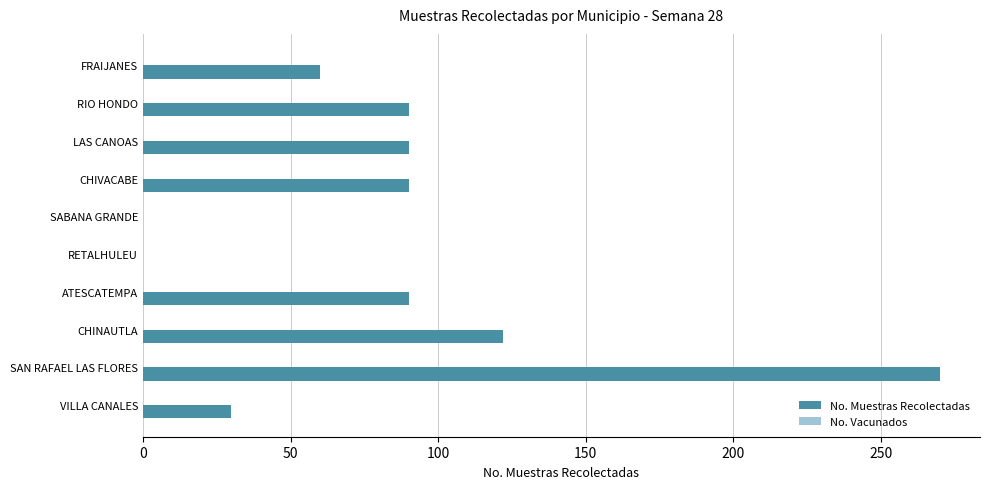

What is the sum of all values?

842